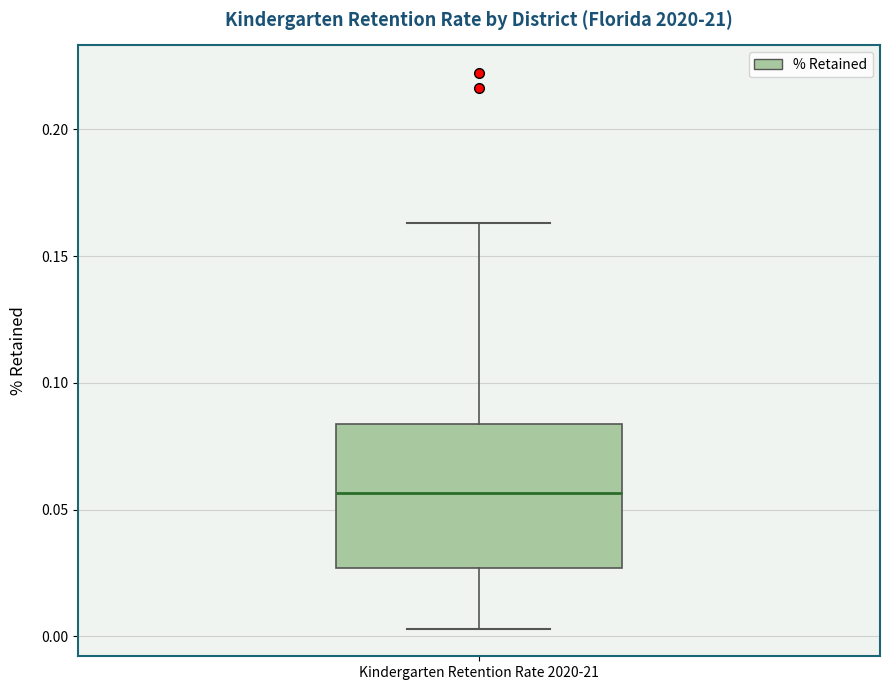

Where does the lower whisker of the box for Kindergarten Retention Rate 2020-21 end on the y-axis? The values are not printed on the chart, so give them approximately, as read against the axis.

0.005